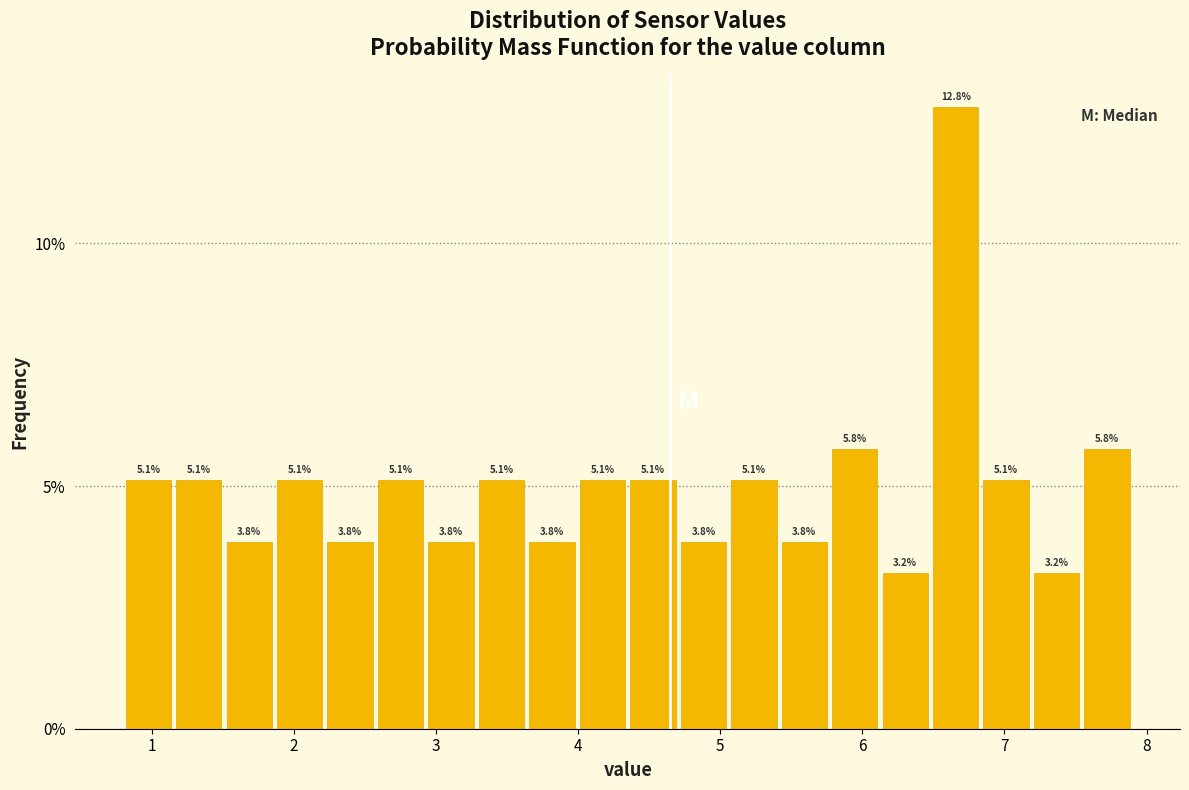

Around what value on the x-axis is the tallest bar? Give the approximate position of its centre, as read against the axis.

6.7